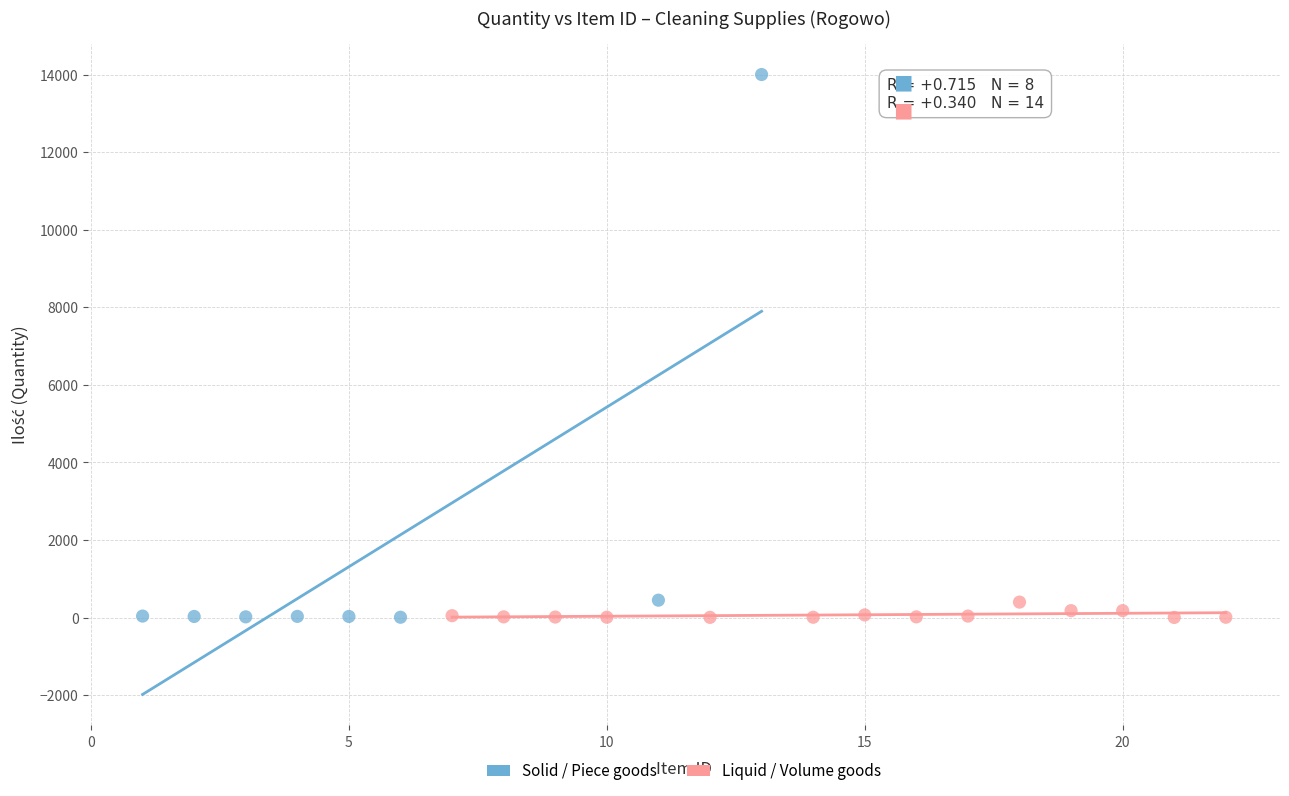

Which series contains the highest Y value?

Solid / Piece goods